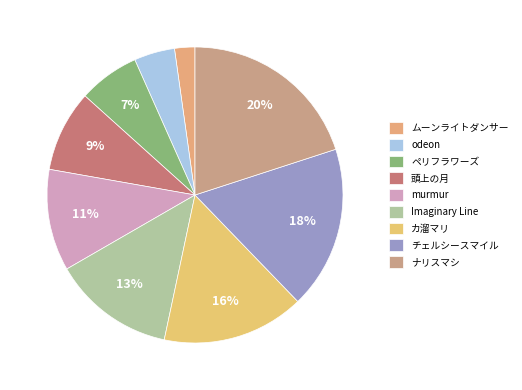

To the nearest percent, what is the combined percentage of Imaginary Line and チェルシースマイル?

31%